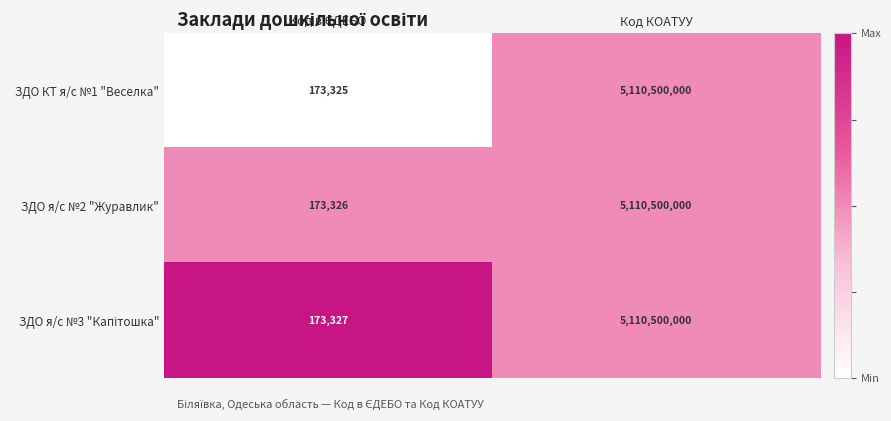

What is the sum of all ЗДО я/с №2 "Журавлик" values?

5110673326